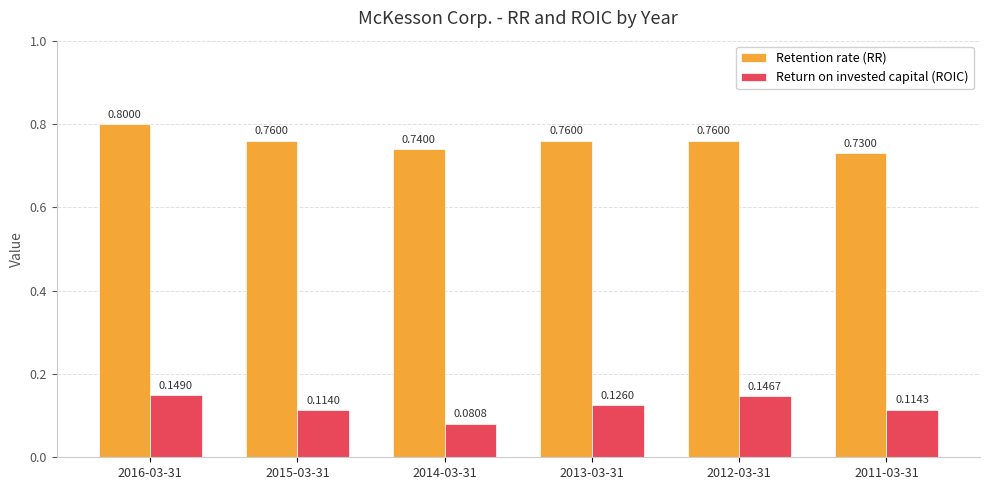

The Retention rate (RR) series shows 1.2 at 2013-03-31. True or false?

False